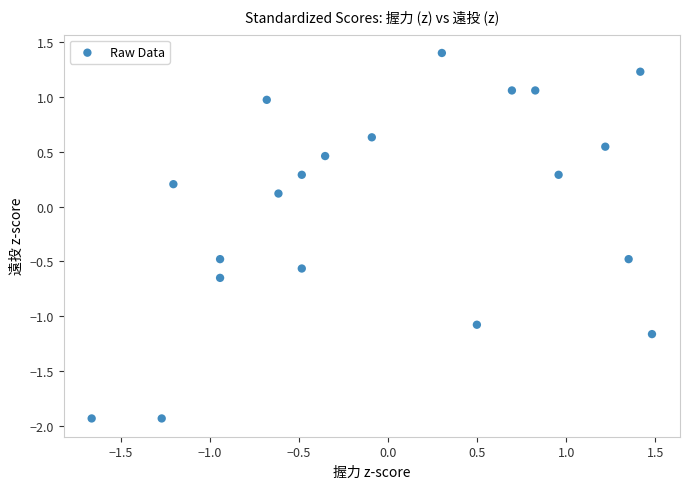

What is the range of X values (max minus min)?

3.1